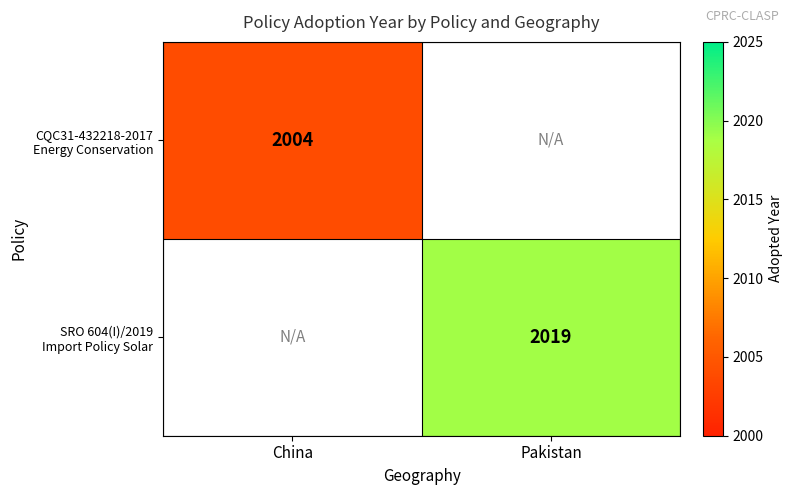

How many positive values does the CQC31-432218-2017 Energy Conservation series have?

1